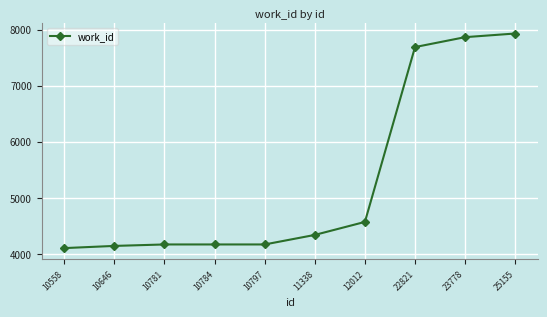

Is it true that the value at 10781 is 1084?

False